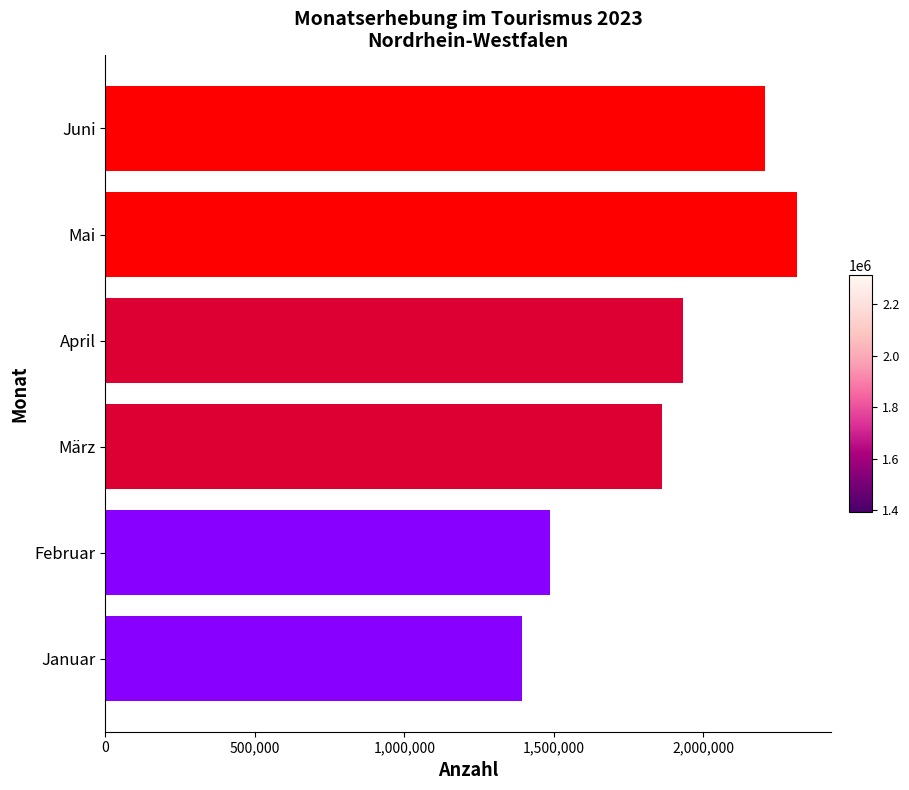

True or false: the data shows 1903950 at Januar.

False